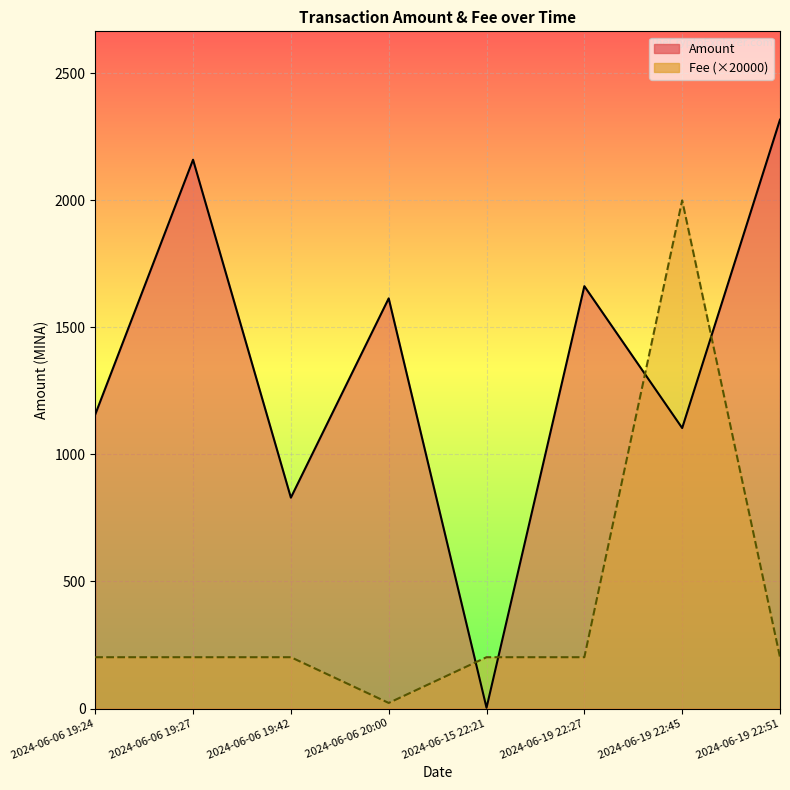

Count the number of data series in this chart.

2